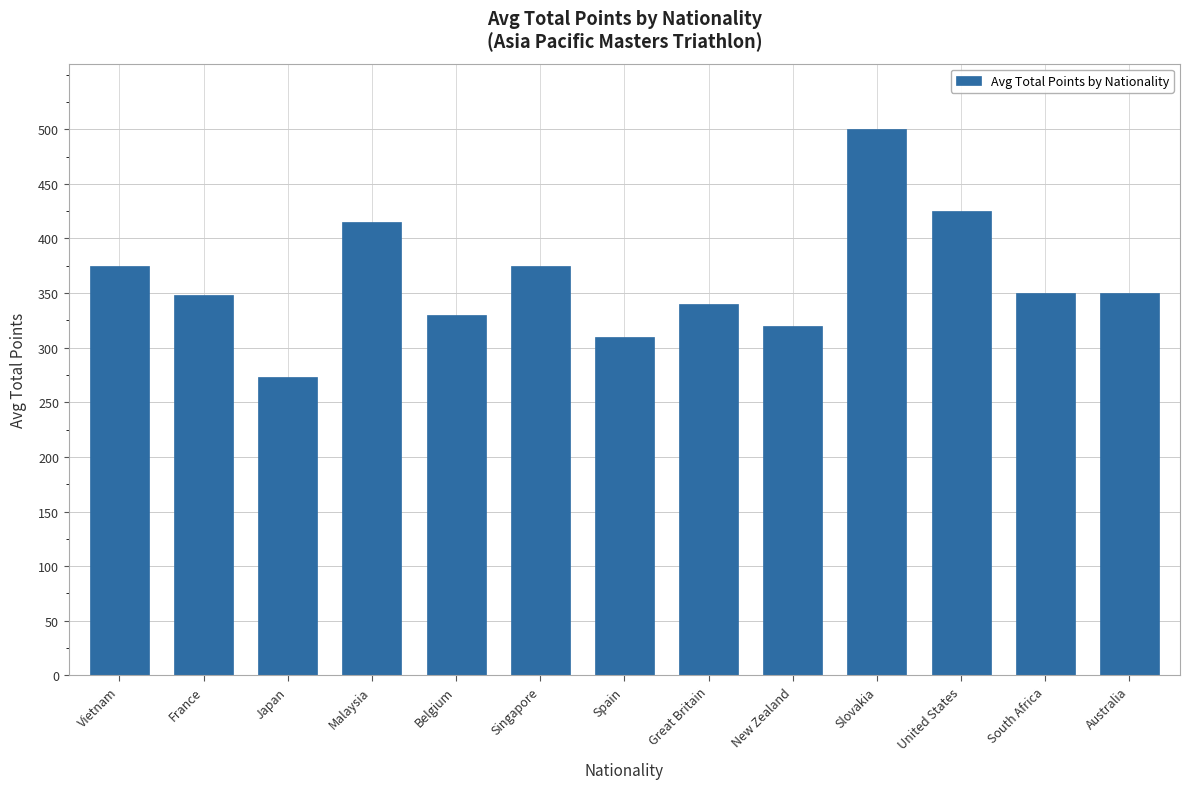

What is the label of the 8th bar from the right?

Singapore